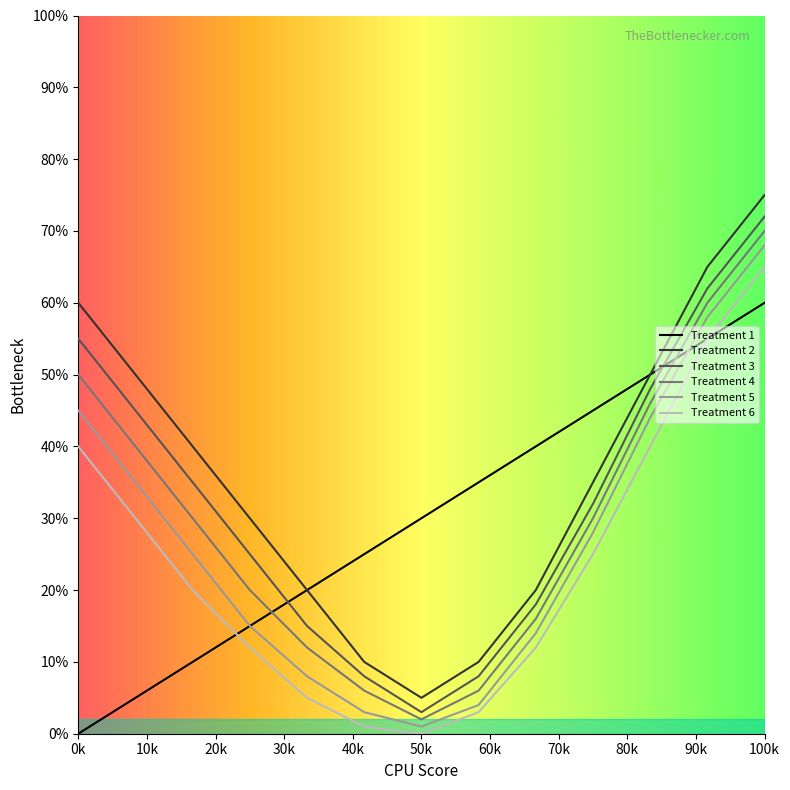

How many Treatment 2 values are between 20 and 50?

7